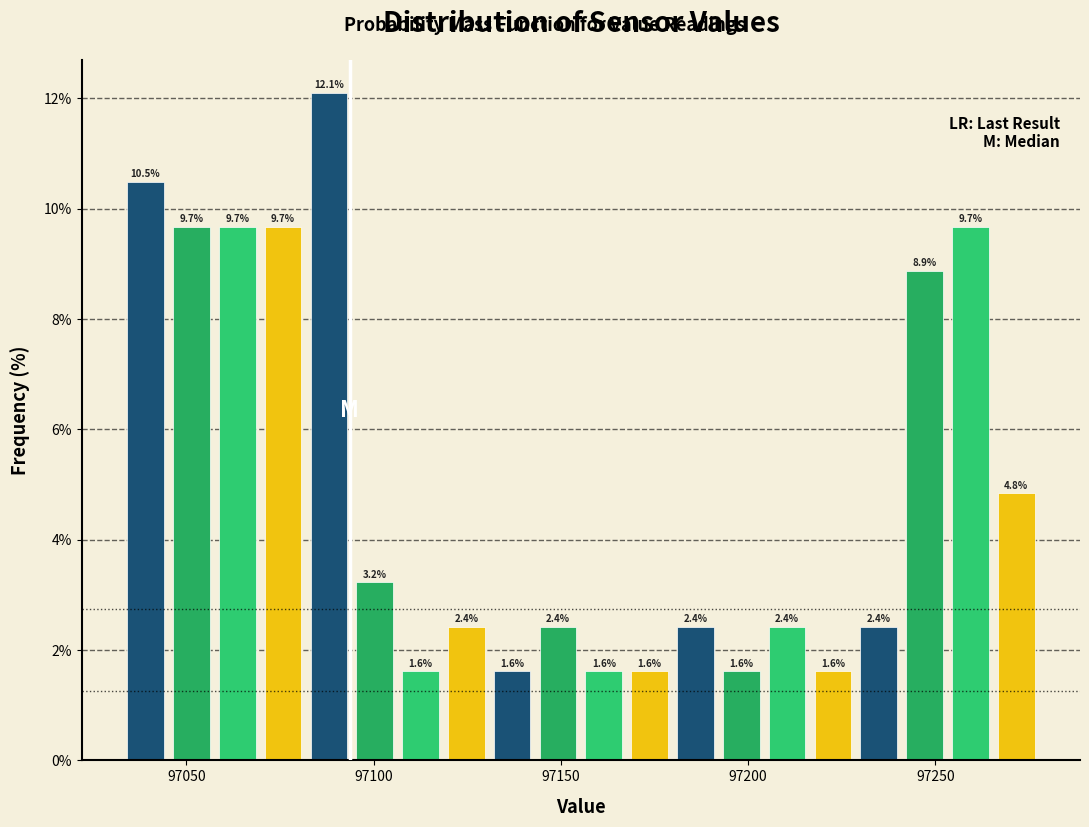

Around what value on the x-axis is the tallest bar? Give the approximate position of its centre, as read against the axis.

97090